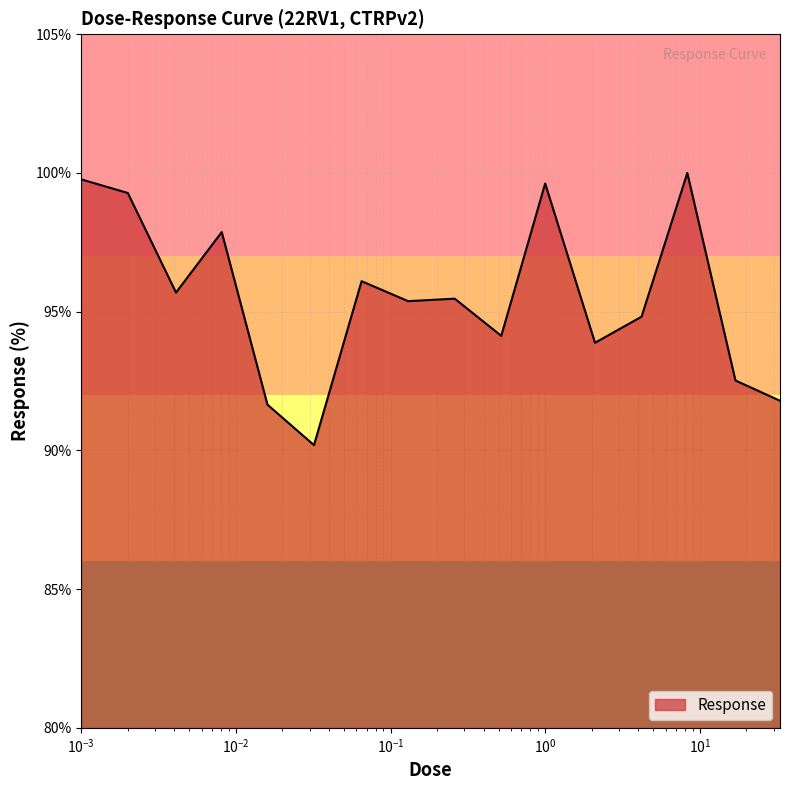

Count the number of categories in the chart.

16